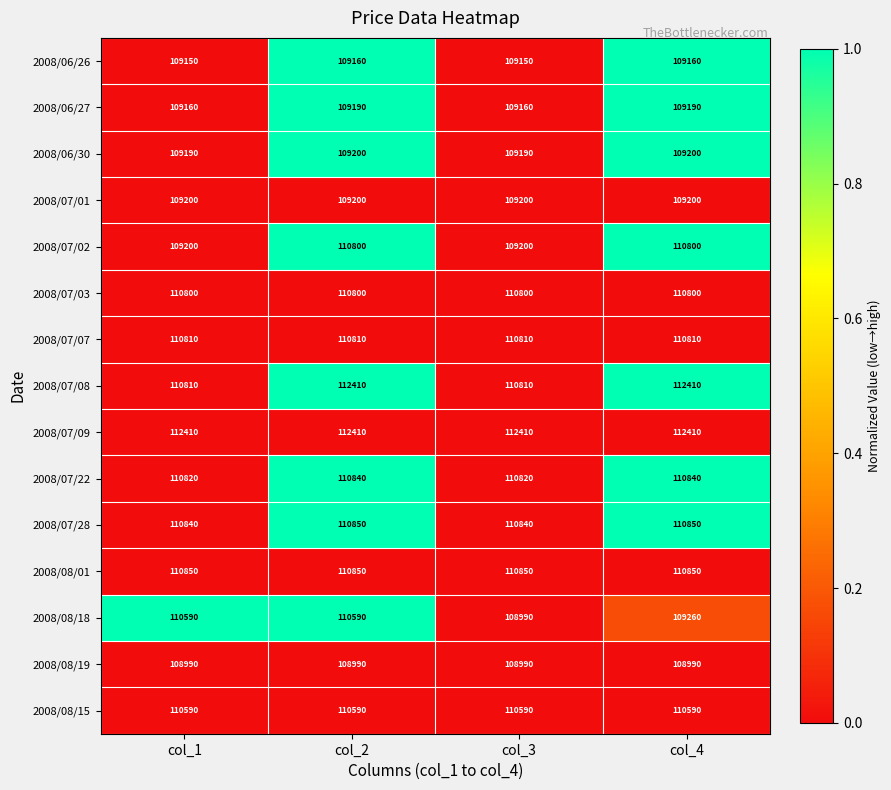

What is the total value across all series at col_2?

1656690